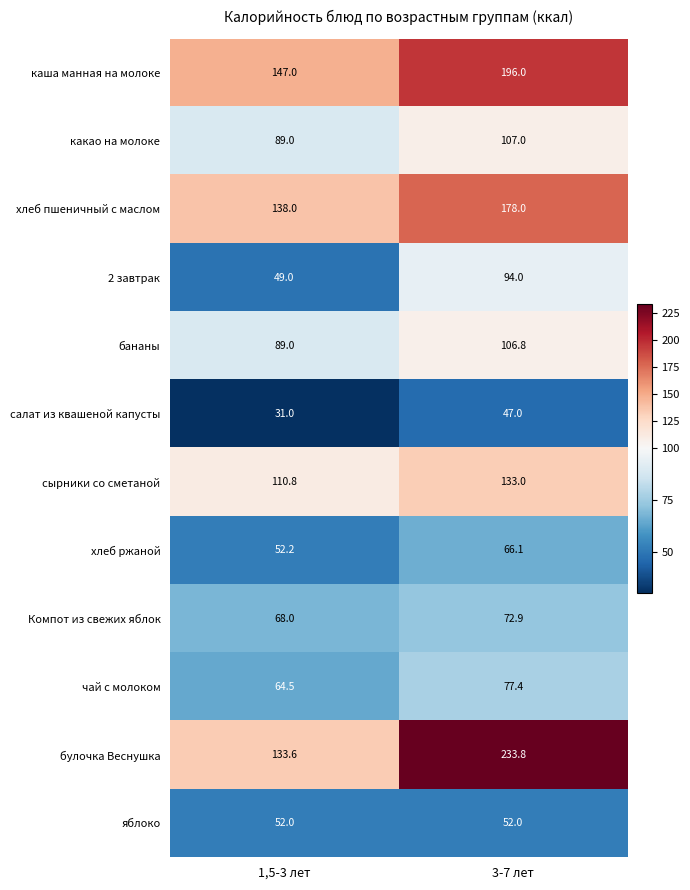

What is the difference between the maximum and minimum values in the 2 завтрак series?

45.0